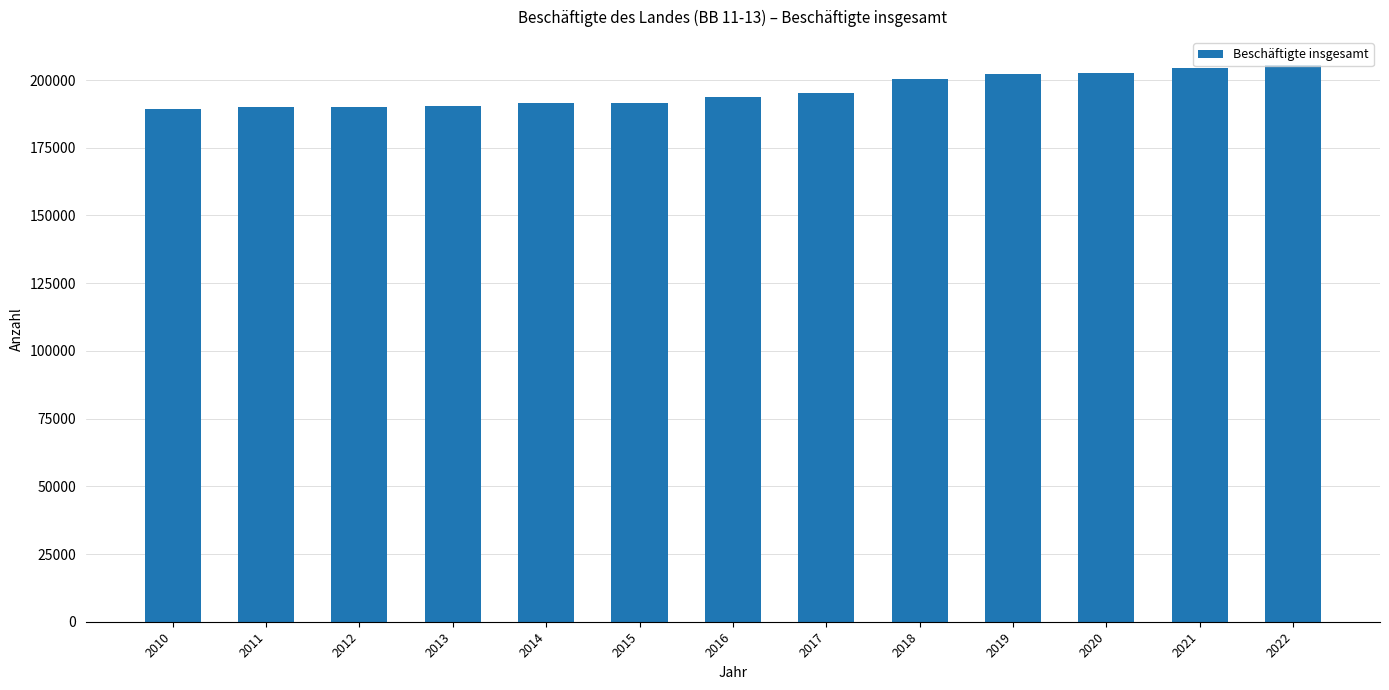

The value at 2012 is 325398. True or false?

False